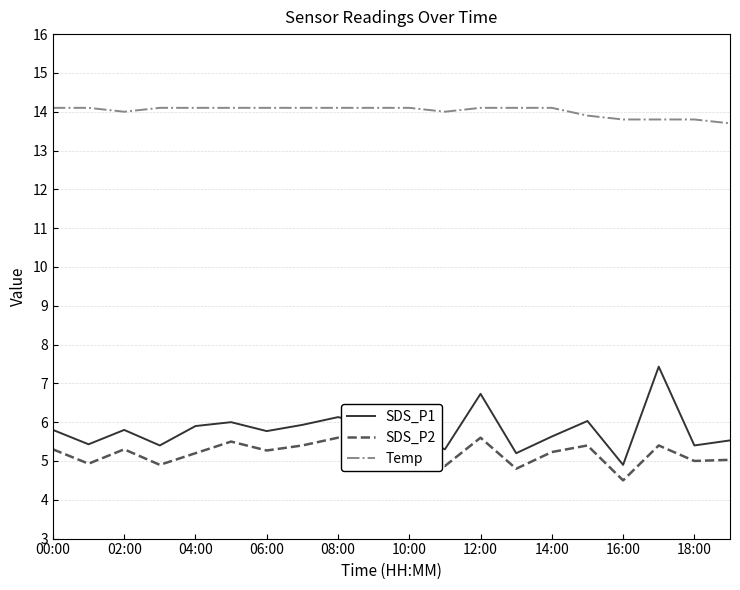

Which series has the largest range (max minus min)?

SDS_P1